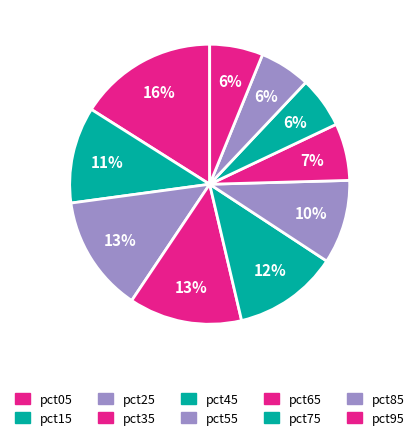

Rank the categories by value from highest to lowest.

pct05, pct25, pct35, pct45, pct15, pct55, pct65, pct95, pct75, pct85